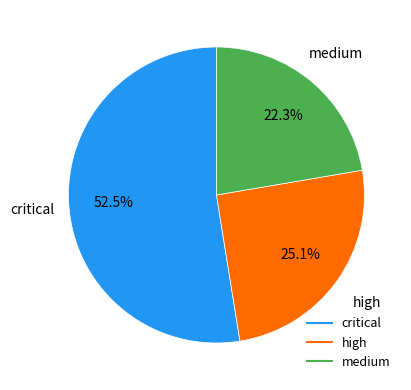

Does any single category account for the majority?

Yes